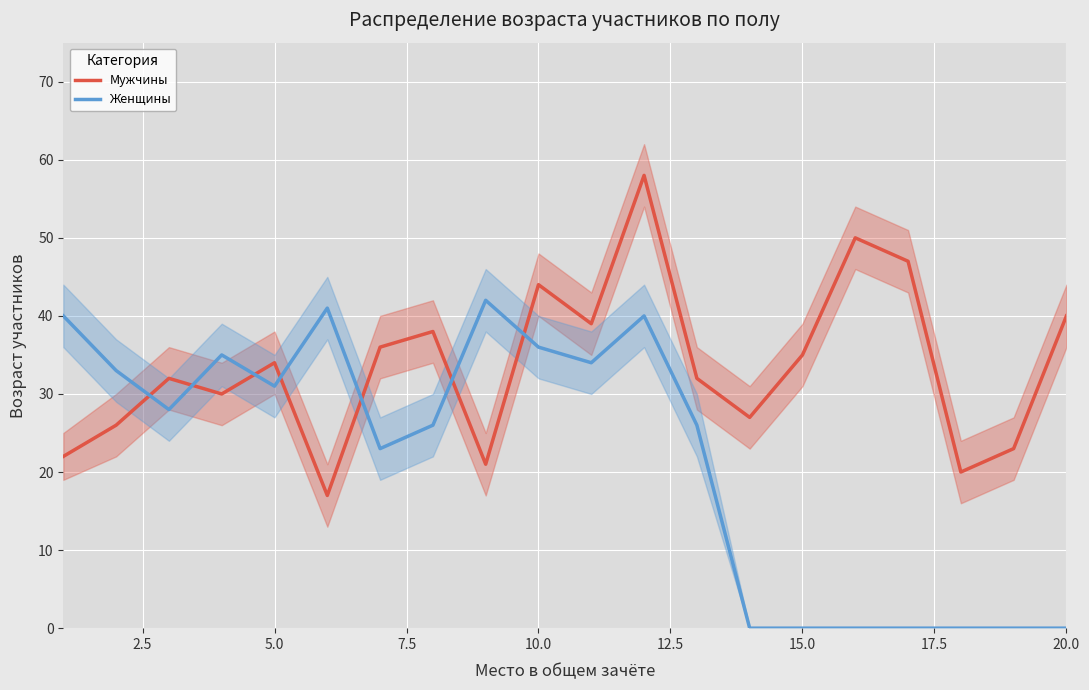

After their last crossing, which series has the higher values: Женщины or Мужчины?

Мужчины